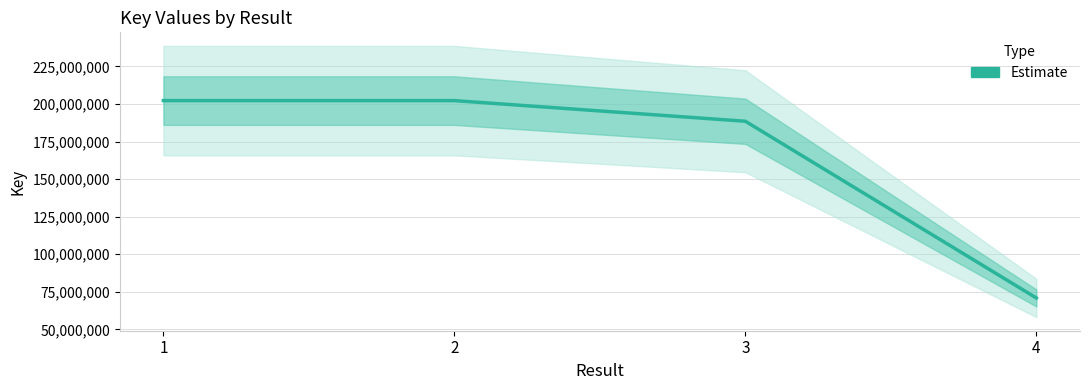

Which label corresponds to the smallest value in the chart?

4